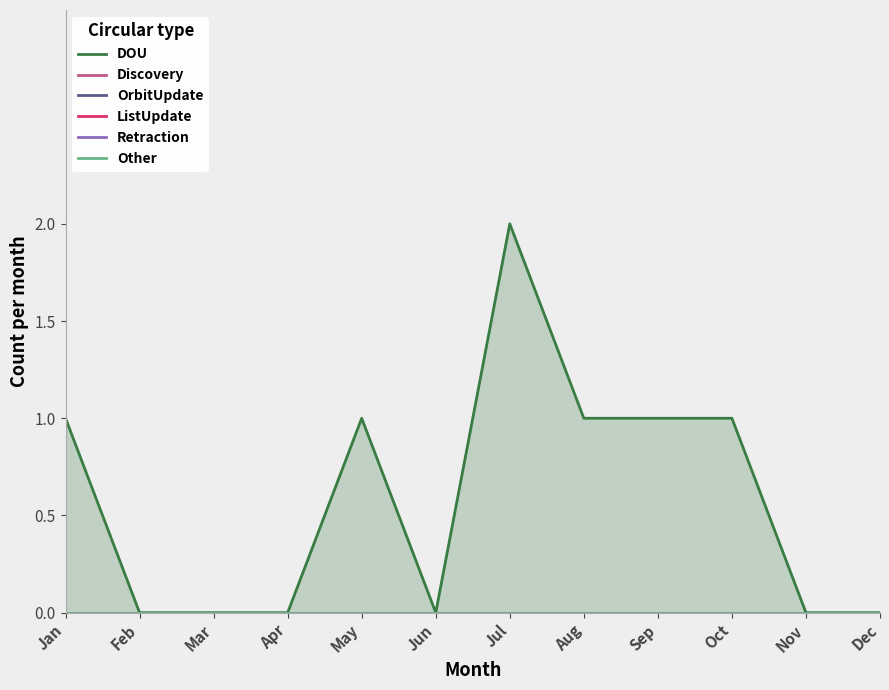

Which has a higher value, Jun or Nov?

Jun